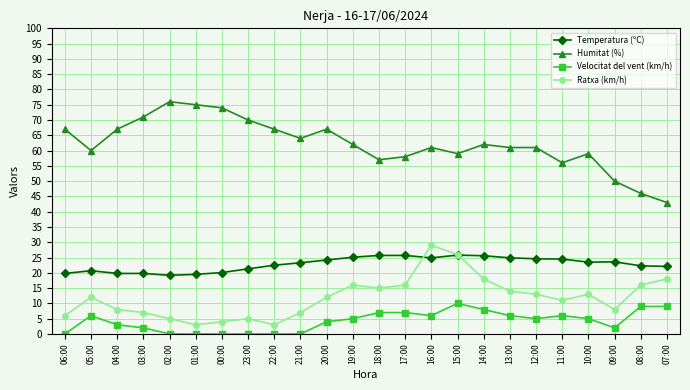

What is the total value across all series at 00:00?

98.1